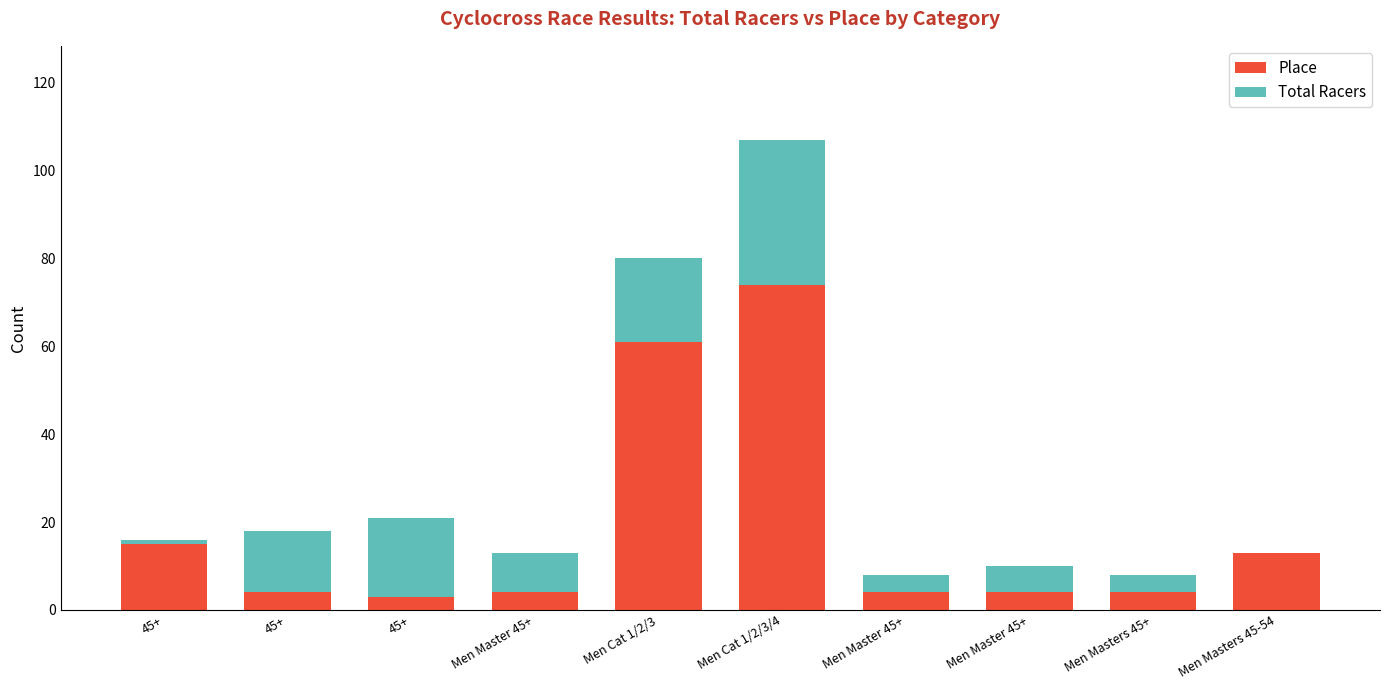

How many data points does each series have?

10